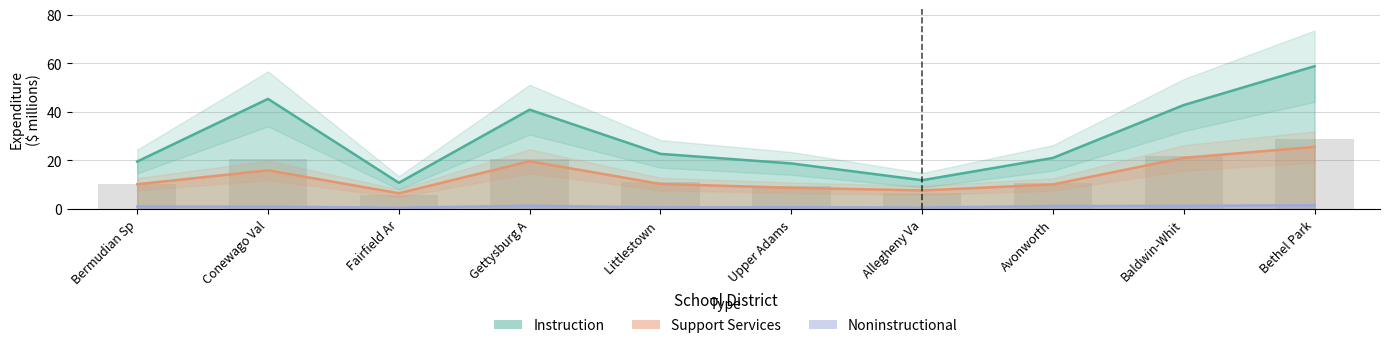

What is the label of the 6th bar from the right?

Littlestown